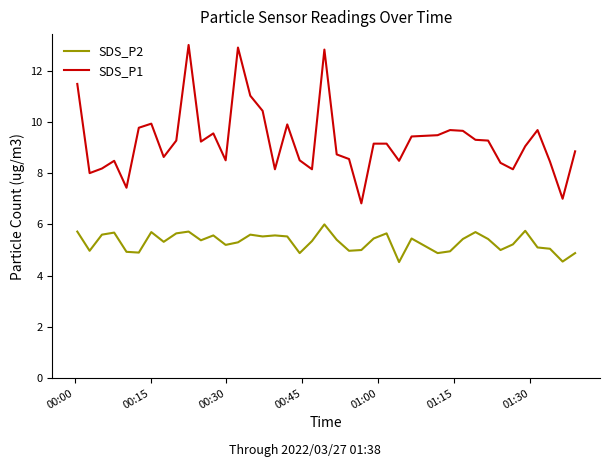

True or false: SDS_P2 and SDS_P1 cross at least once.

False